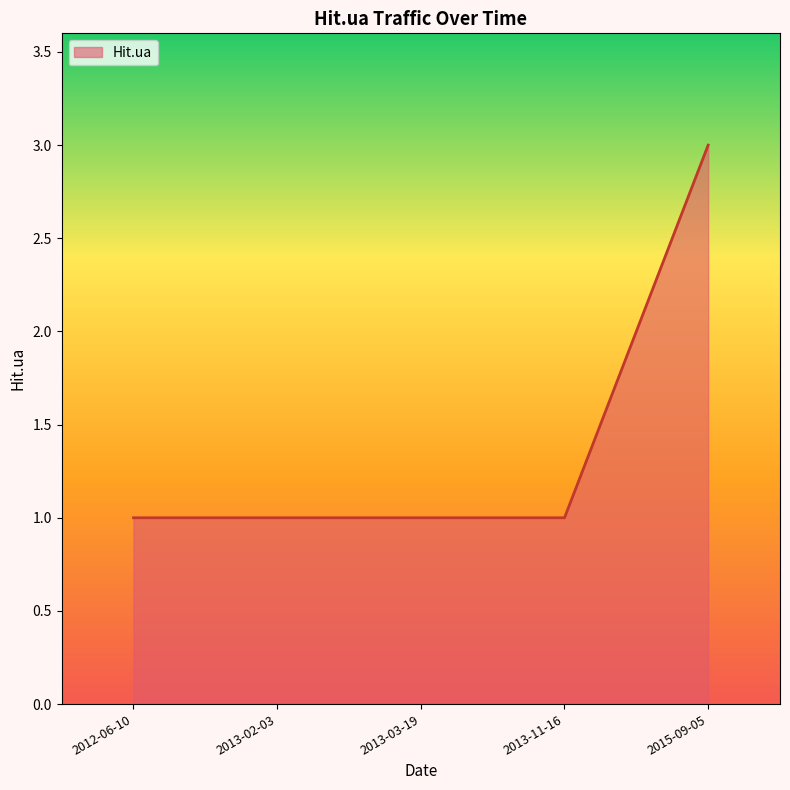

Reading left to right, transcribe all the data shown in this chart.

1	1	1	1	3